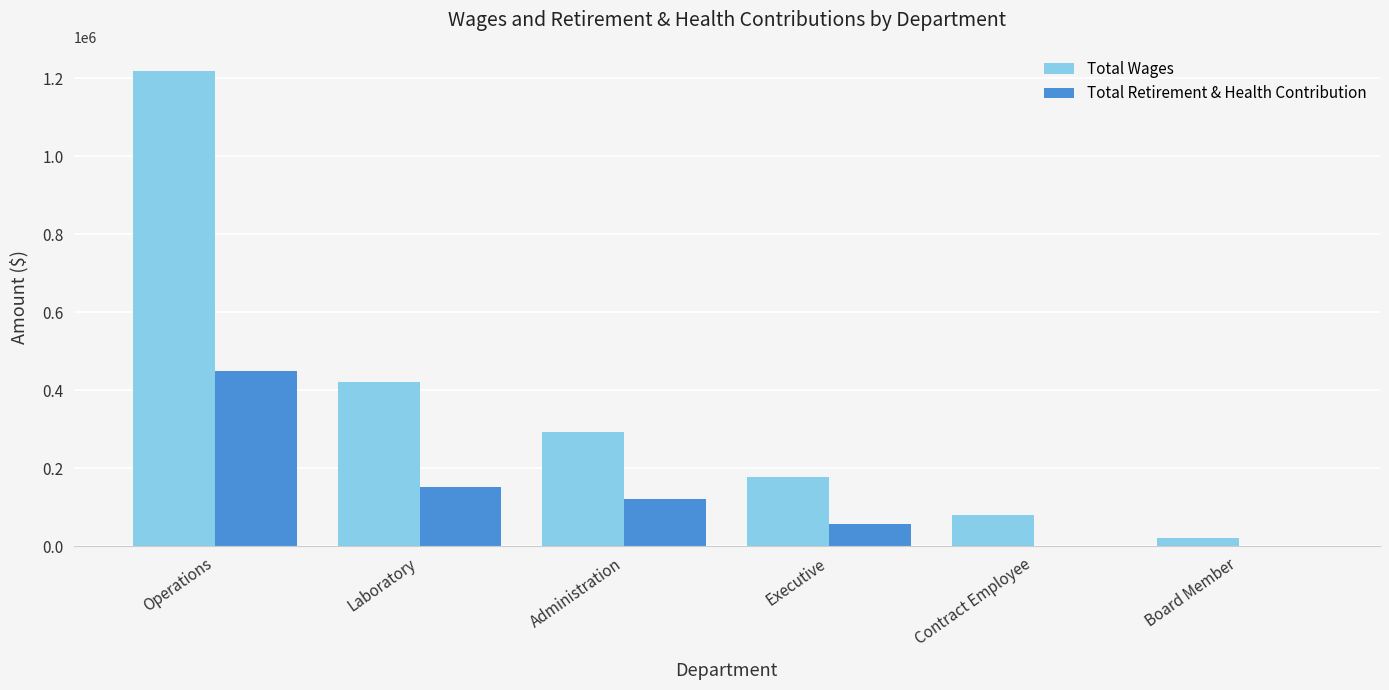

Which series has the widest spread of values?

Total Wages